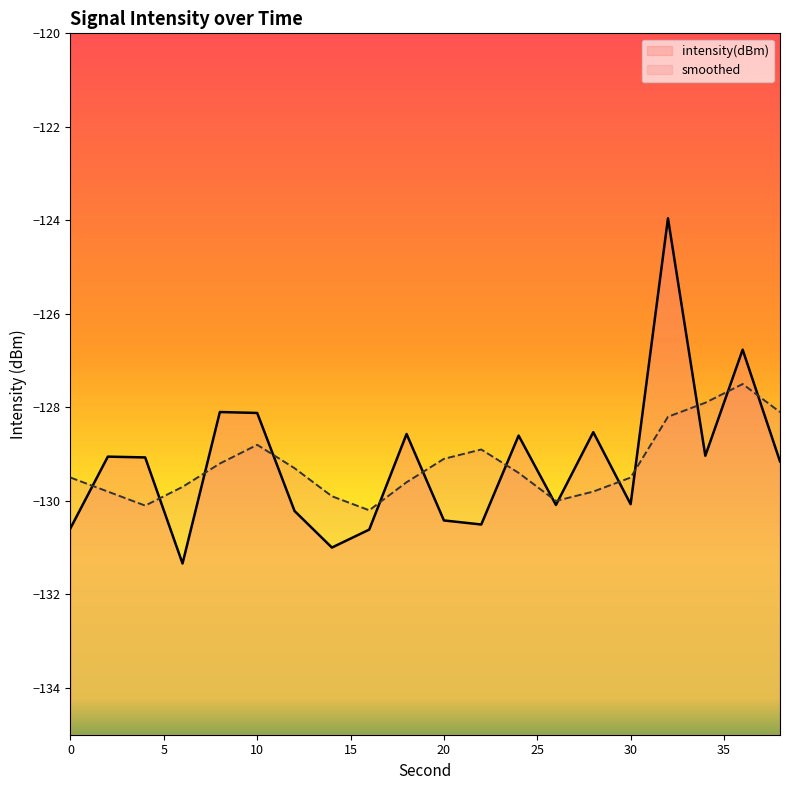

Rank the series by their average value, from highest to lowest.

intensity(dBm), smoothed